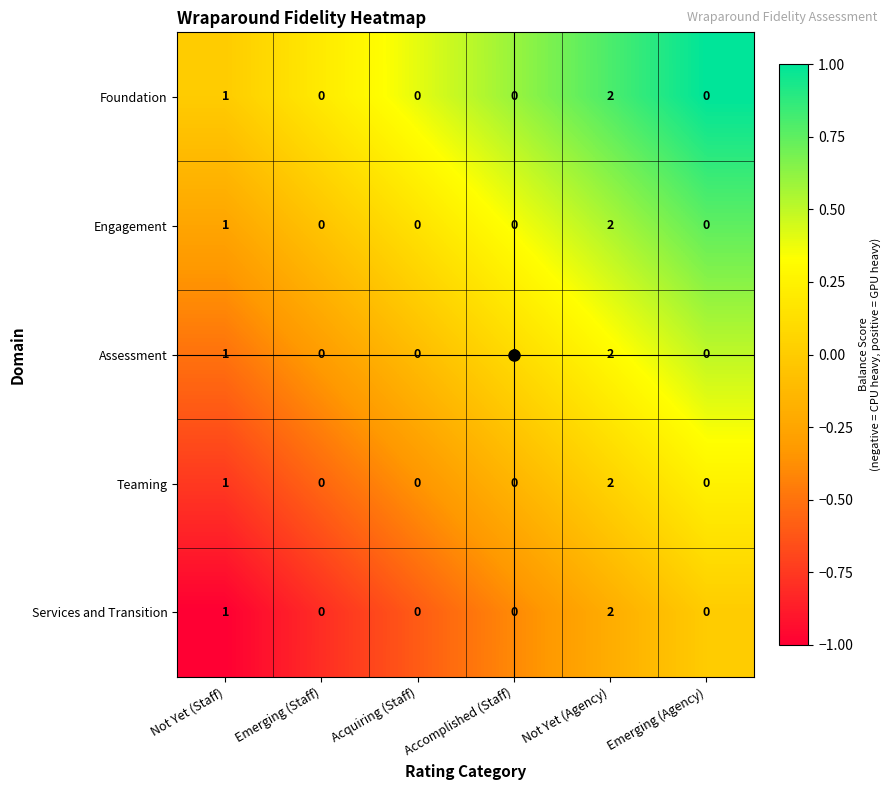

True or false: Foundation has a value of -1 at Acquiring (Staff).

False